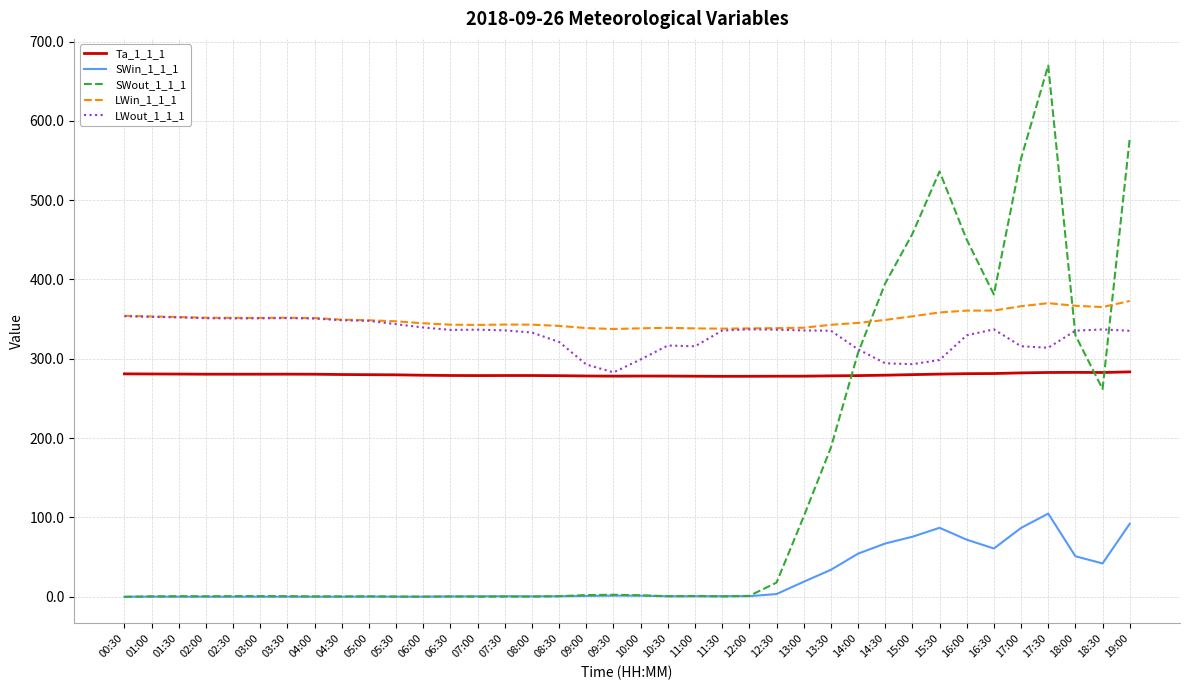

Which series has the largest total across all categories?

LWin_1_1_1